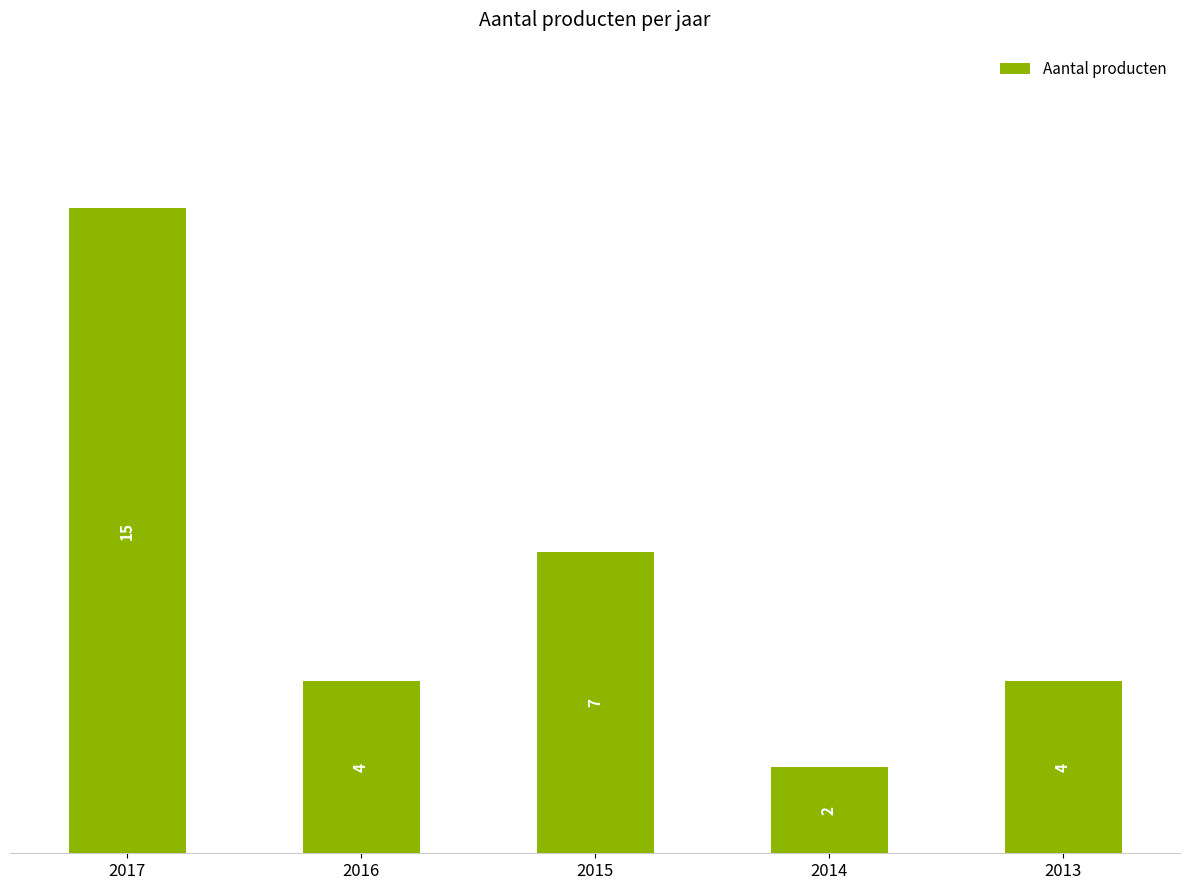

Which category has the highest value across all series?

2017